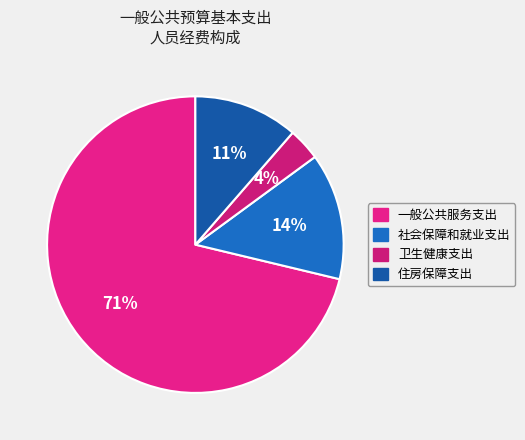

To the nearest percent, what portion does 卫生健康支出 represent?

4%